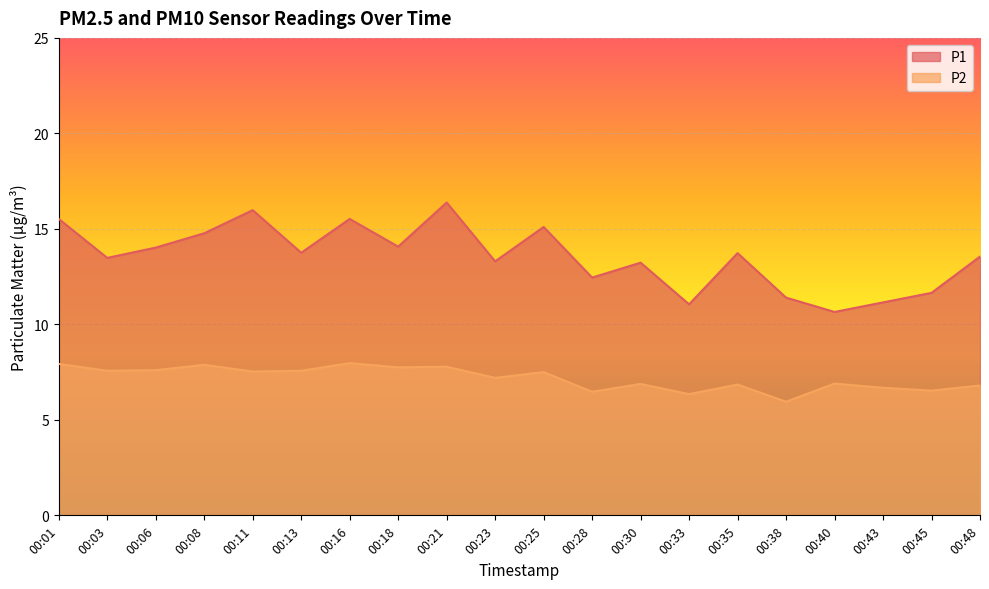

What is the total value across all series at 00:01?

23.4